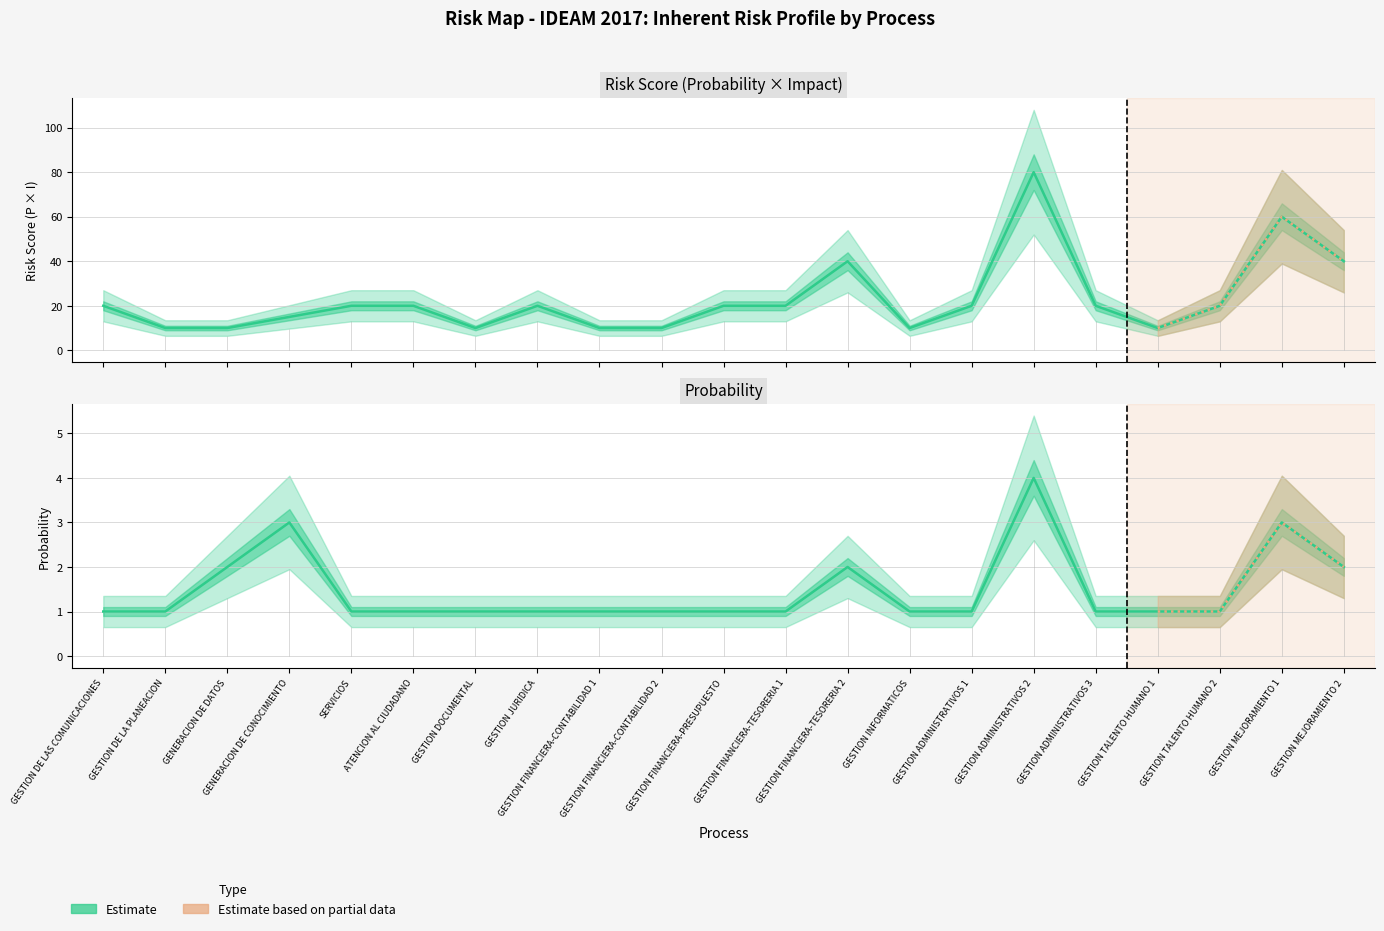

What is the value of the 15th point from the left?

1